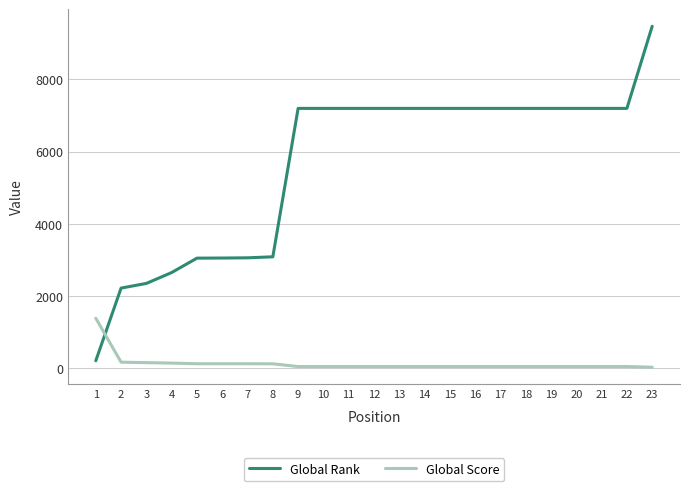

What are all the series names shown in the legend?

Global Rank, Global Score